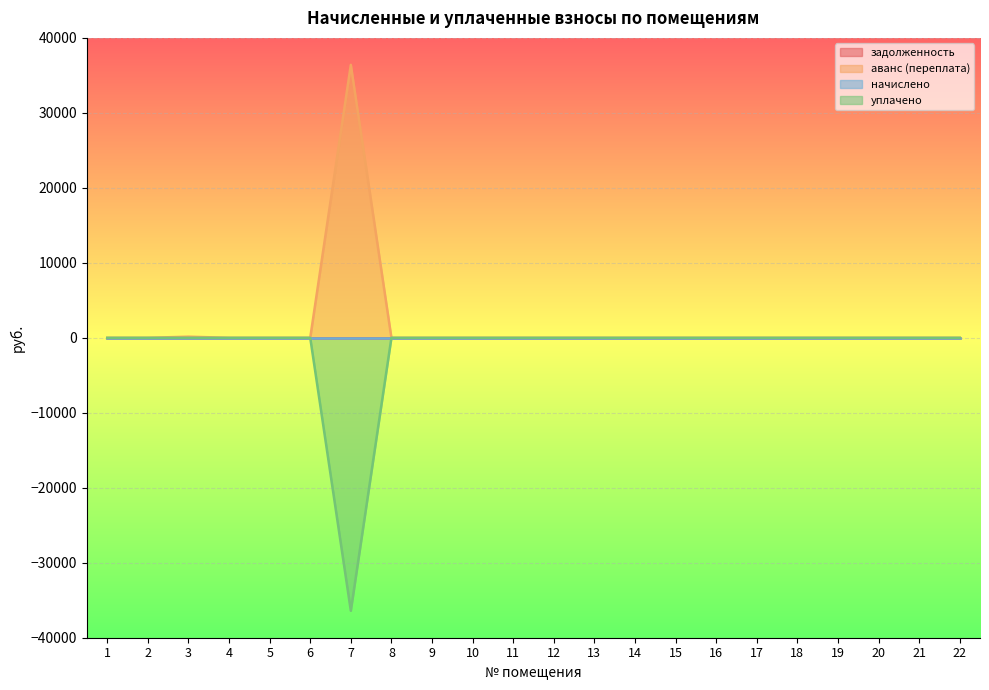

Where is the first local maximum for аванс (переплата)?

3